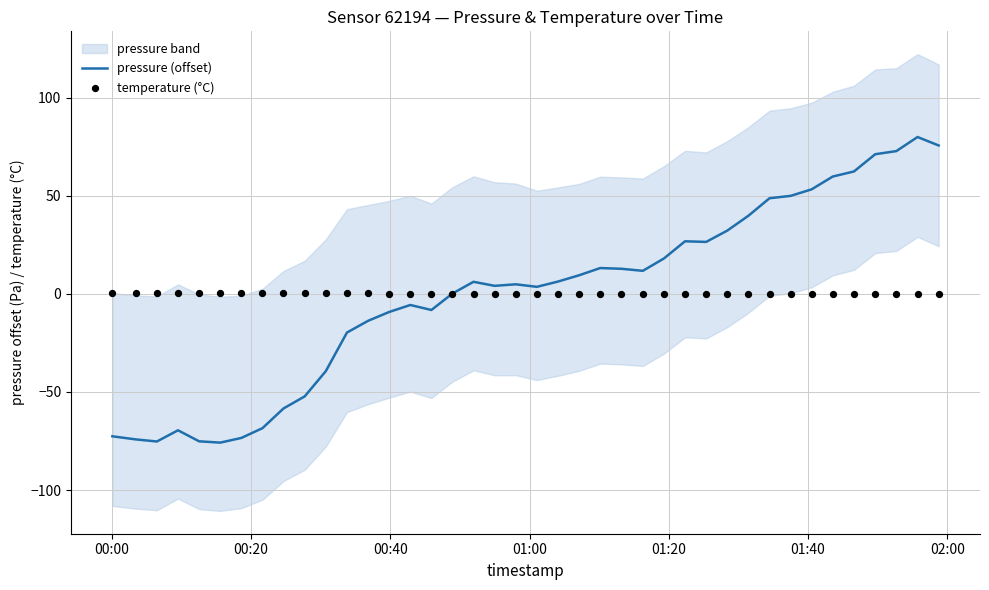

Which series has the widest spread of Y values?

pressure (offset)